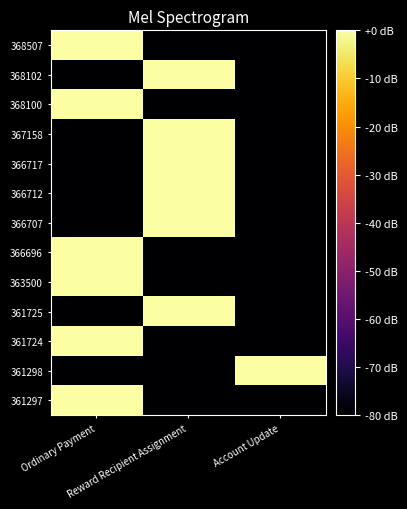

Reading left to right, extract all data points from this chart.

368507: Ordinary Payment=0	Reward Recipient Assignment=-80	Account Update=-80
368102: Ordinary Payment=-80	Reward Recipient Assignment=0	Account Update=-80
368100: Ordinary Payment=0	Reward Recipient Assignment=-80	Account Update=-80
367158: Ordinary Payment=-80	Reward Recipient Assignment=0	Account Update=-80
366717: Ordinary Payment=-80	Reward Recipient Assignment=0	Account Update=-80
366712: Ordinary Payment=-80	Reward Recipient Assignment=0	Account Update=-80
366707: Ordinary Payment=-80	Reward Recipient Assignment=0	Account Update=-80
366696: Ordinary Payment=0	Reward Recipient Assignment=-80	Account Update=-80
363500: Ordinary Payment=0	Reward Recipient Assignment=-80	Account Update=-80
361725: Ordinary Payment=-80	Reward Recipient Assignment=0	Account Update=-80
361724: Ordinary Payment=0	Reward Recipient Assignment=-80	Account Update=-80
361298: Ordinary Payment=-80	Reward Recipient Assignment=-80	Account Update=0
361297: Ordinary Payment=0	Reward Recipient Assignment=-80	Account Update=-80